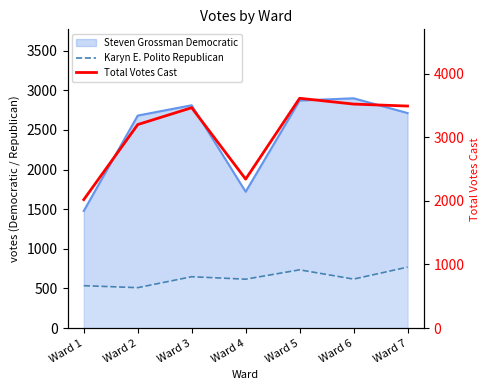

What is the total value across all series at Ward 4?

2958